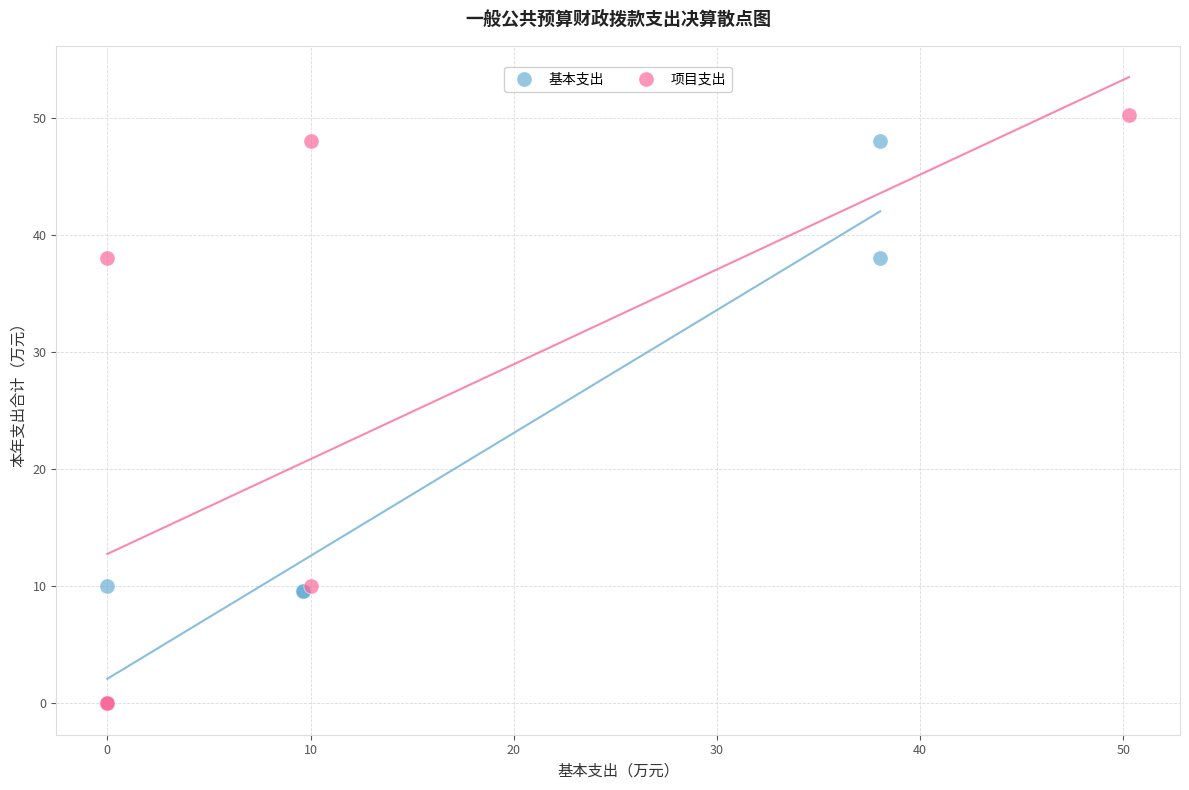

Which series reaches the maximum Y coordinate?

项目支出